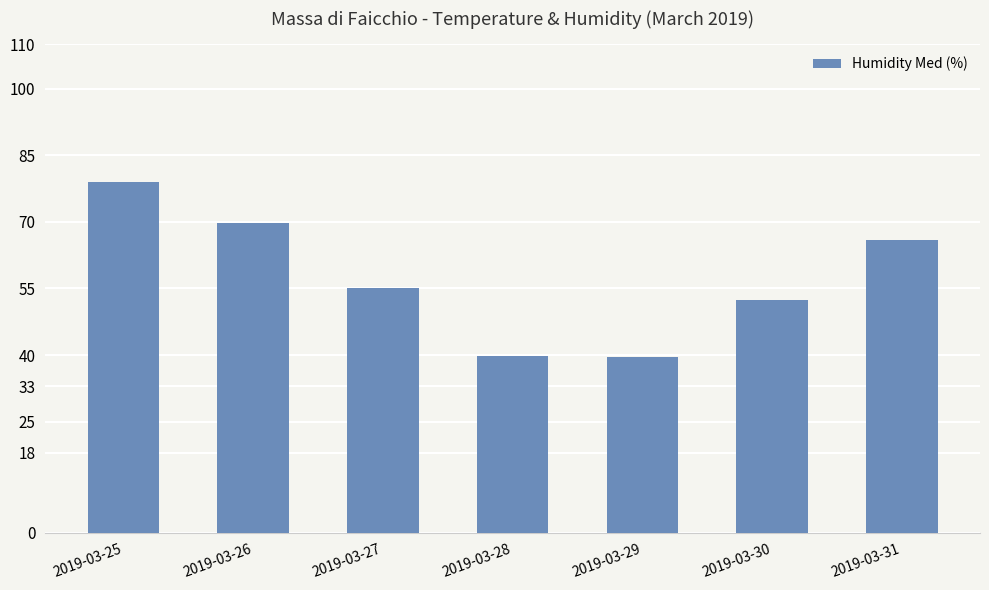

What is the sum of the values at 2019-03-28 and 2019-03-30?

92.3